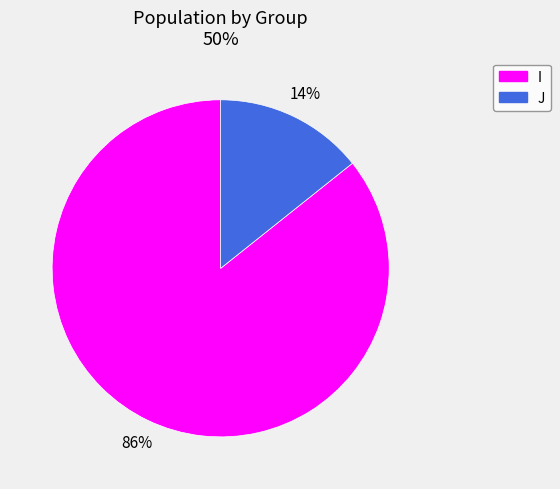

Is there a majority slice in this chart?

Yes